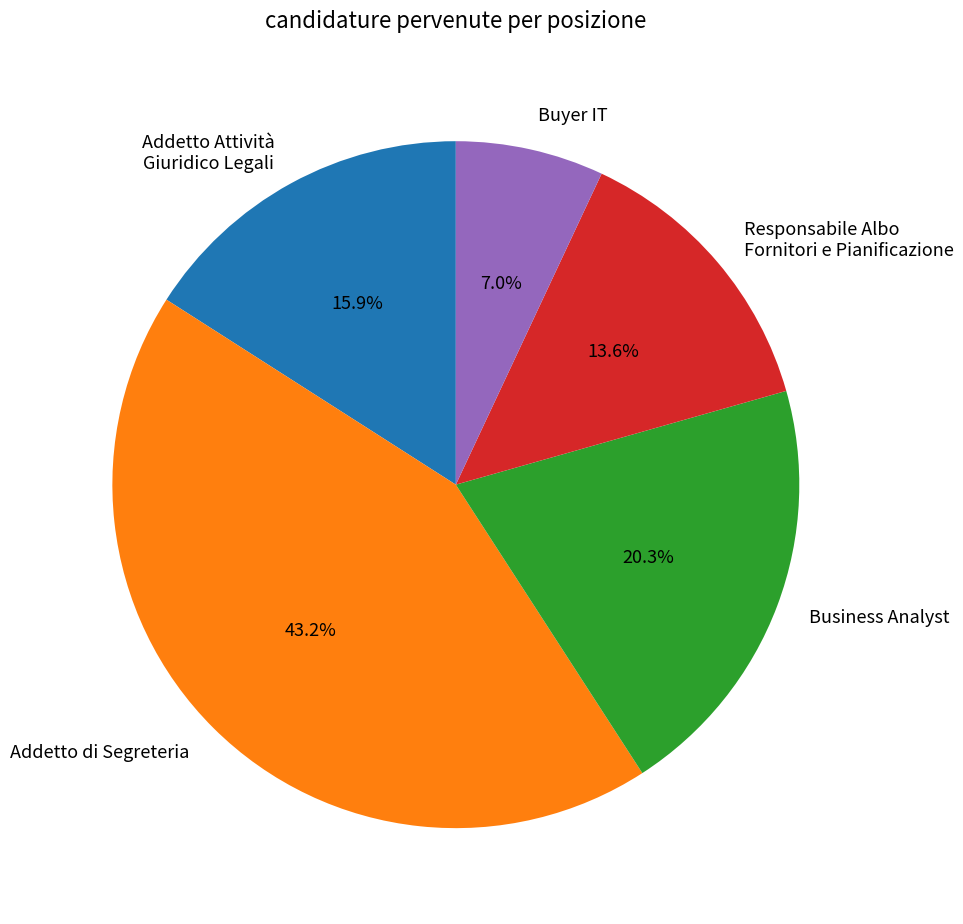

Approximately how many times larger is the value at Addetto di Segreteria compared to Business Analyst?

2.1